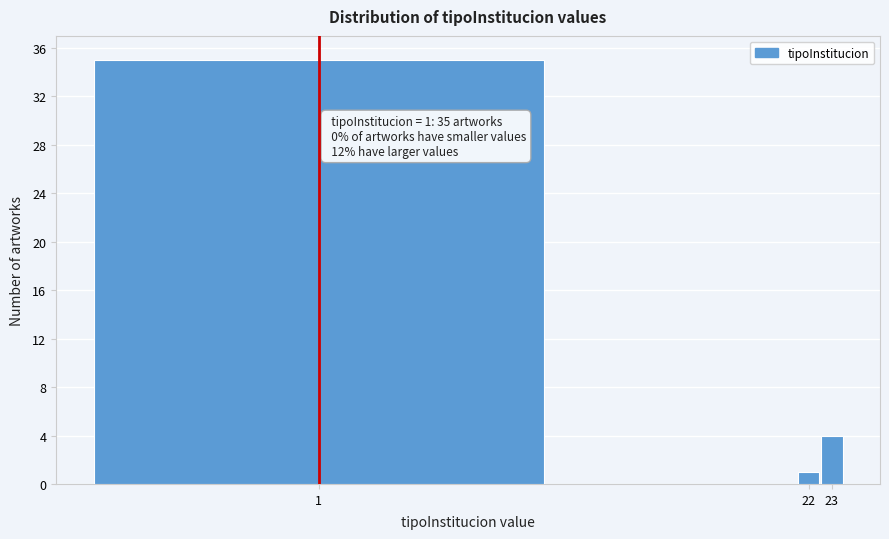

Reading right to left, extract all data points from this chart.

4	1	35